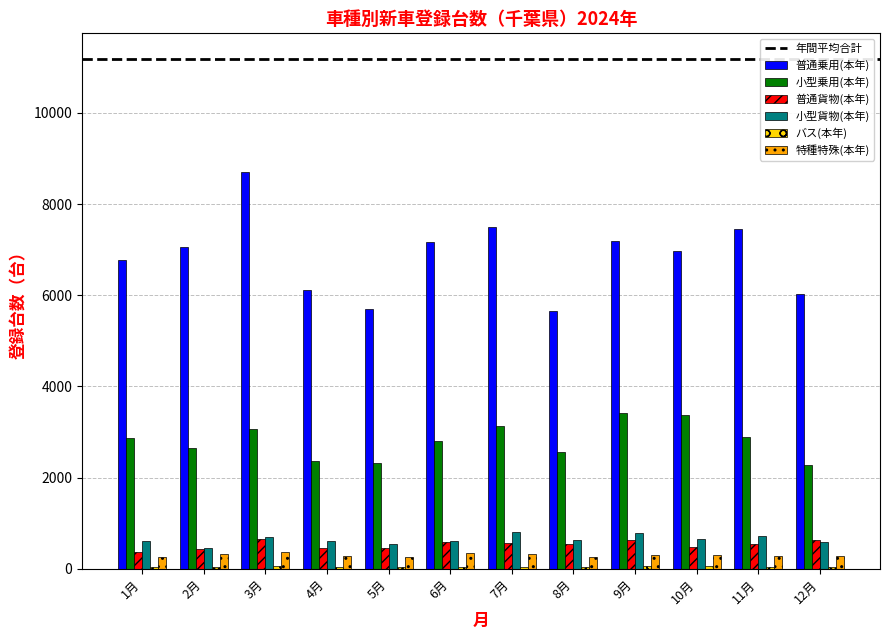

Which series has the largest total across all categories?

普通乗用(本年)